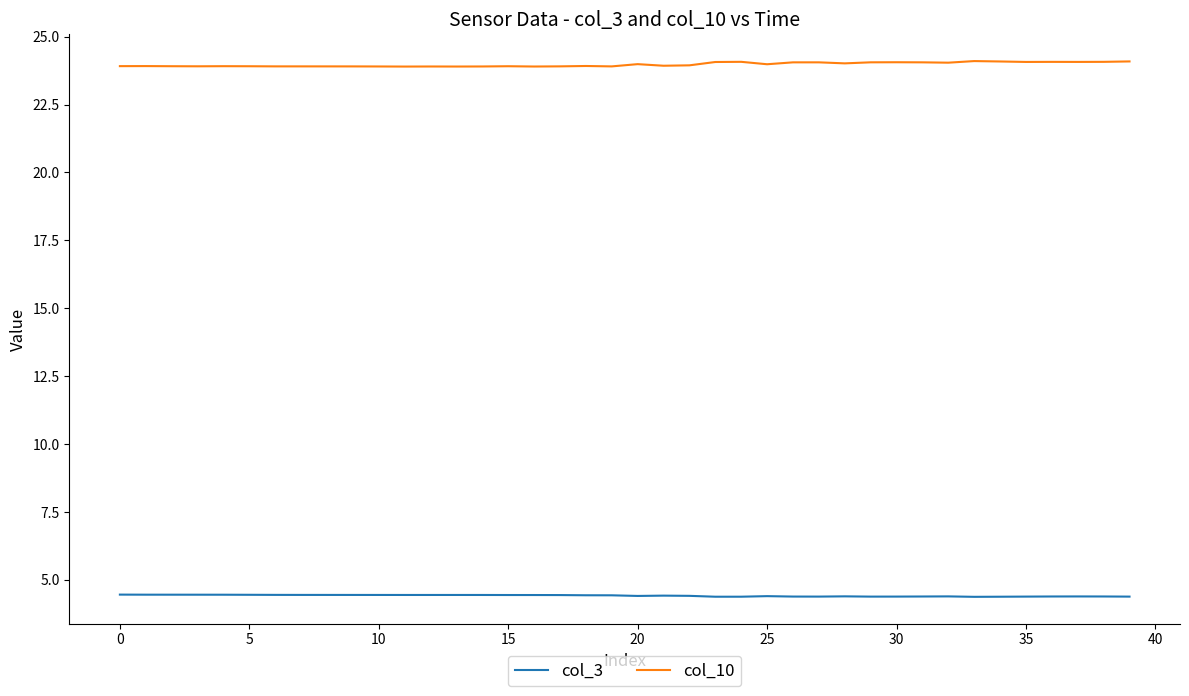

How many categories are shown in the chart?

40